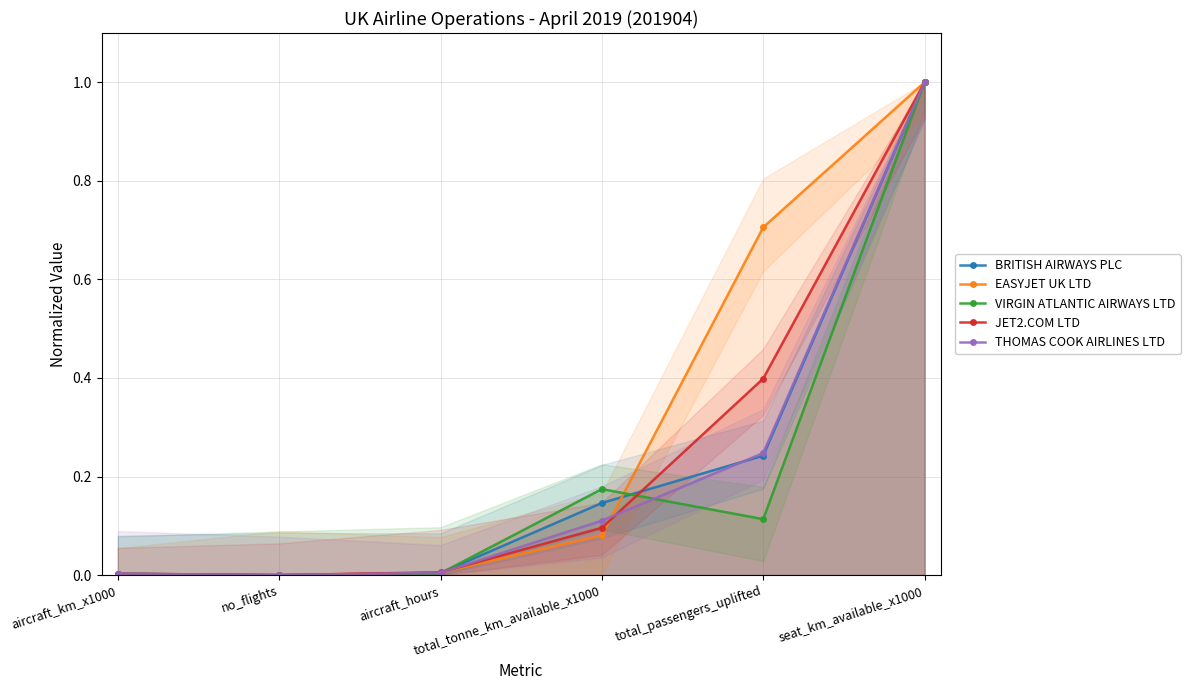

At which category does JET2.COM LTD reach its first local valley?

no_flights